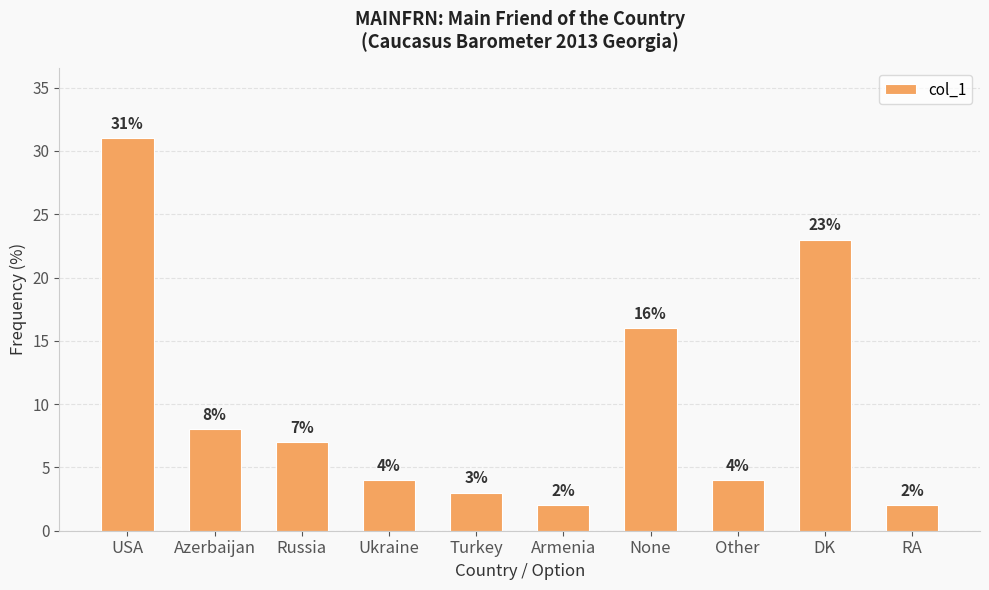

Which has a higher value, Azerbaijan or RA?

Azerbaijan